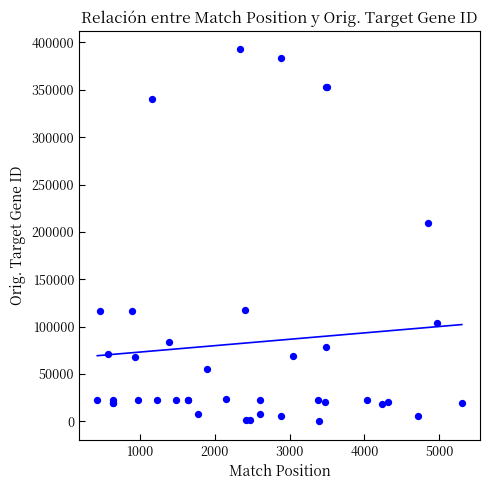

What Y value in the scatter plot is closest to 196390?

209478